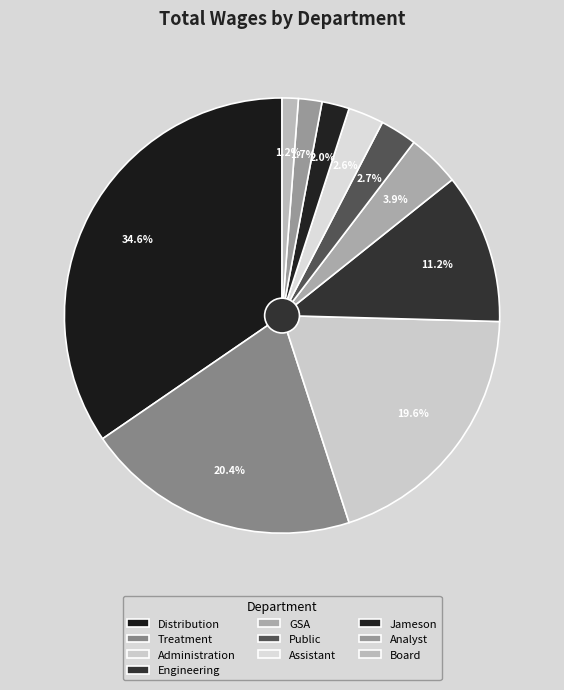

Does GSA account for over 50% of the chart?

No